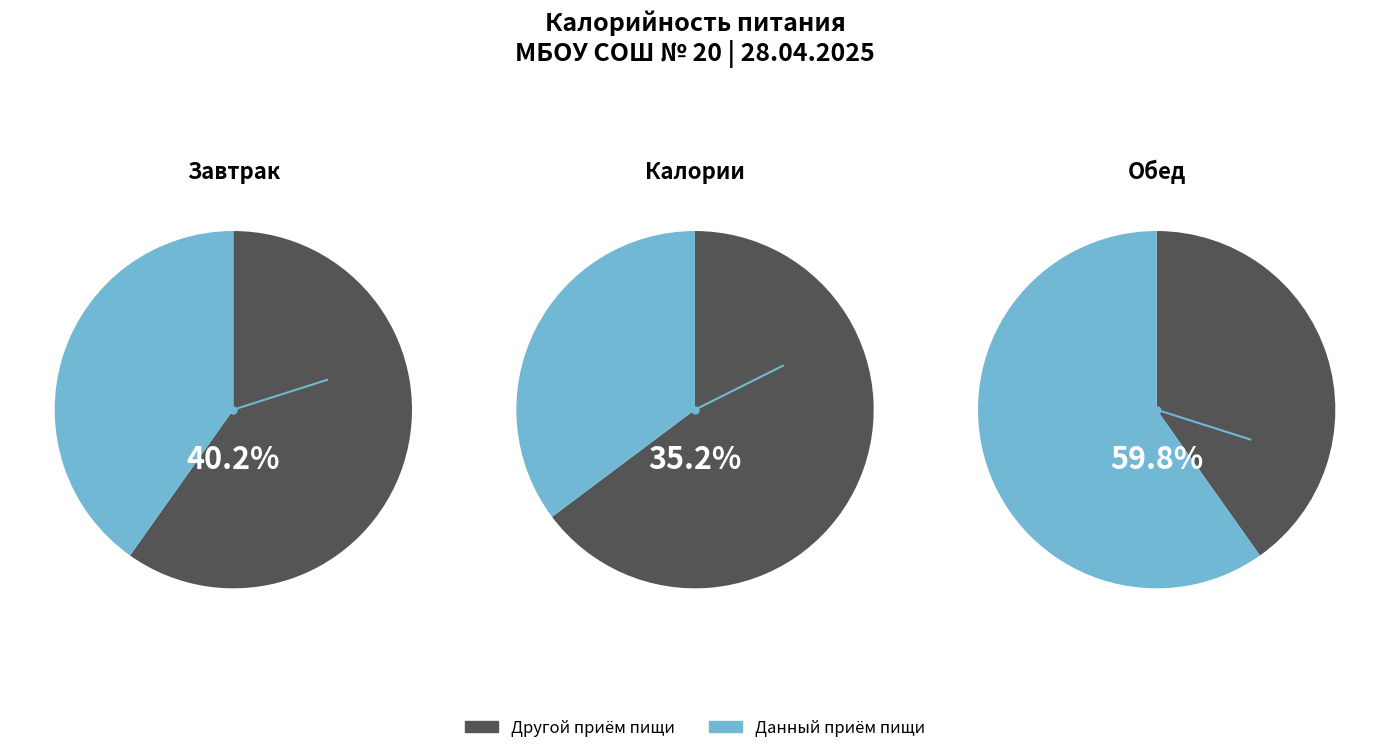

Which slice is the largest?

Обед